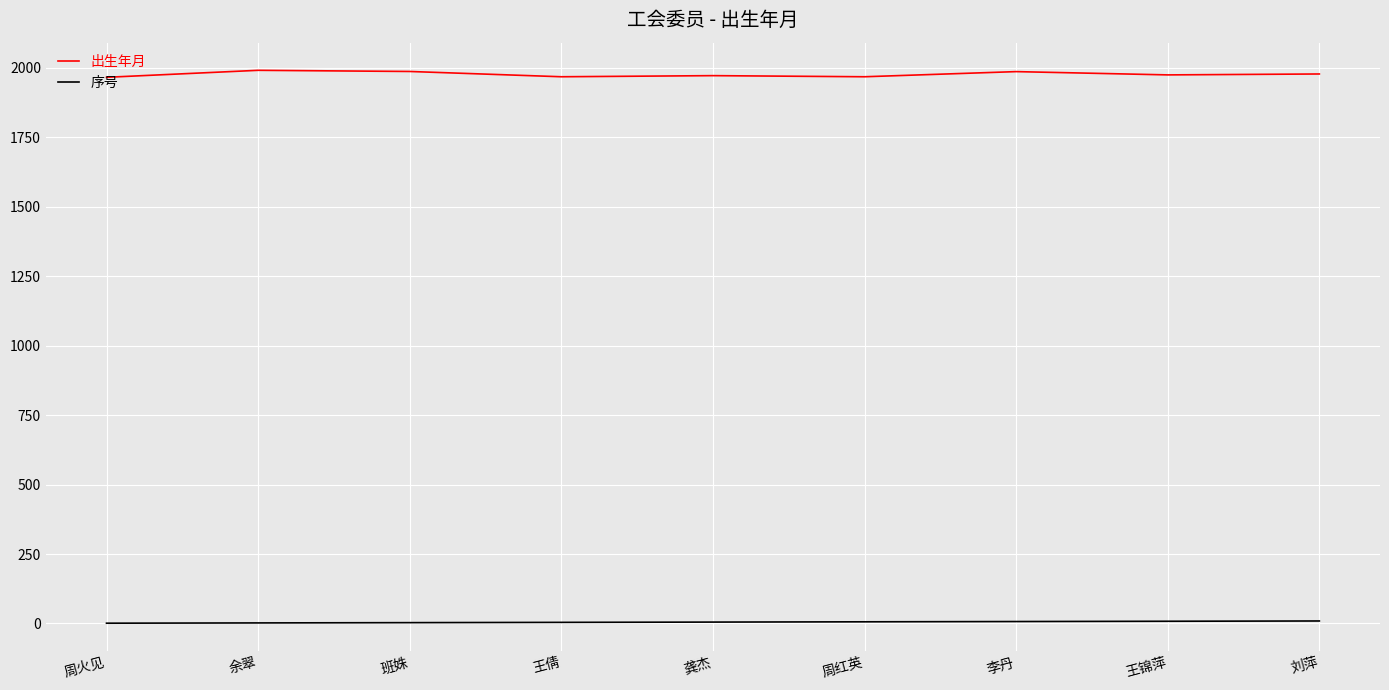

What is the difference between the second highest and minimum values in the 序号 series?

7.0